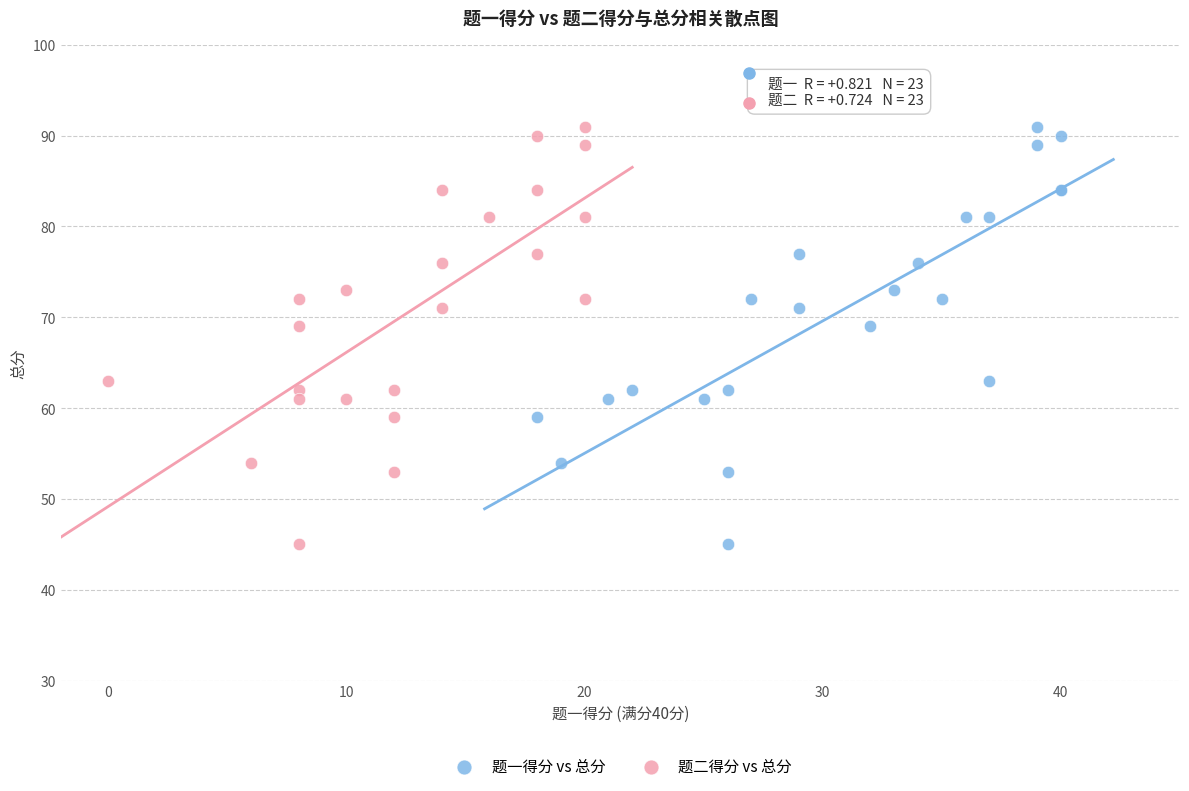

What are all the series names shown in the legend?

题一得分 vs 总分, 题二得分 vs 总分